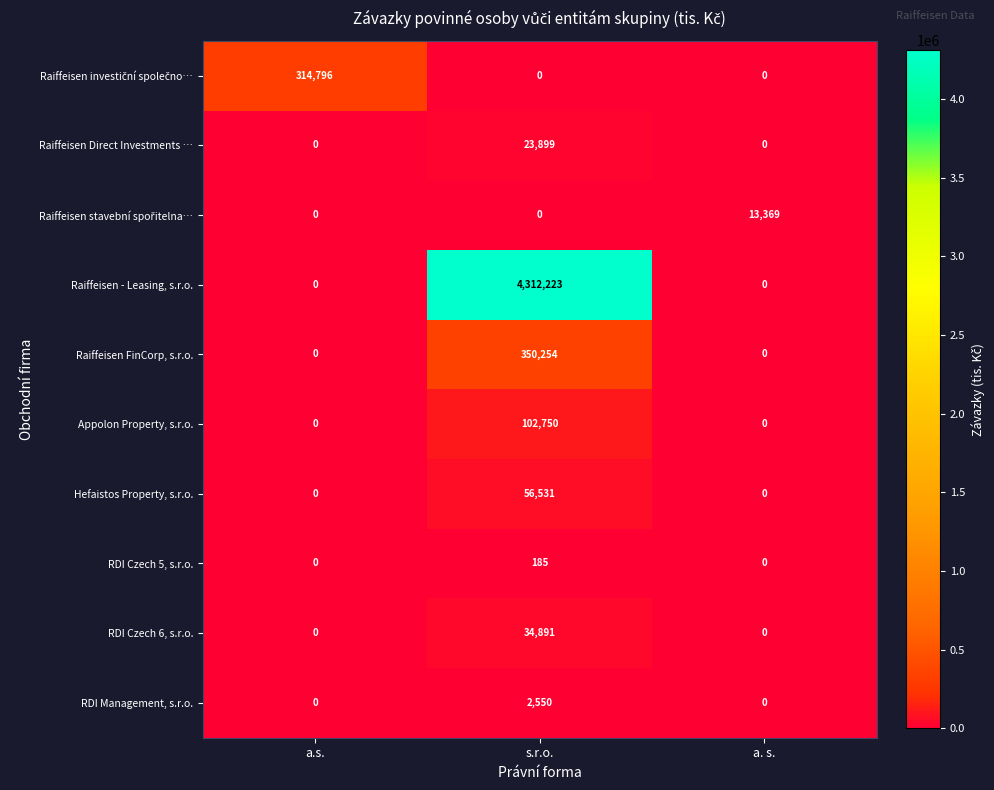

How many categories are shown in the chart?

3